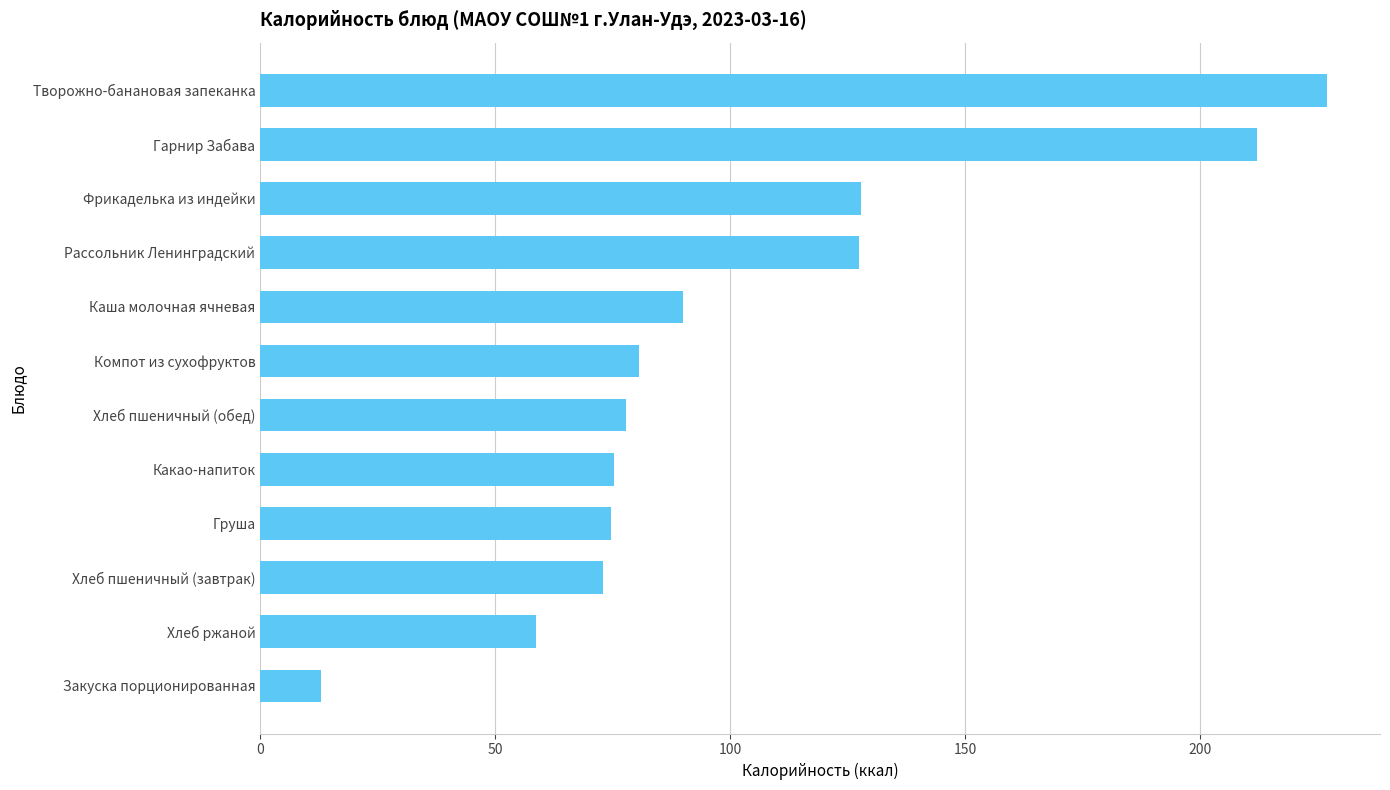

Read the value at Творожно-банановая запеканка.

226.9